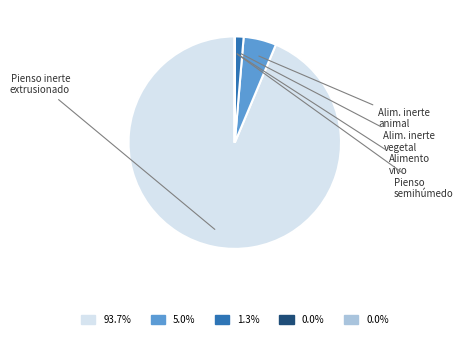

Is there any slice that represents more than half of the pie?

Yes